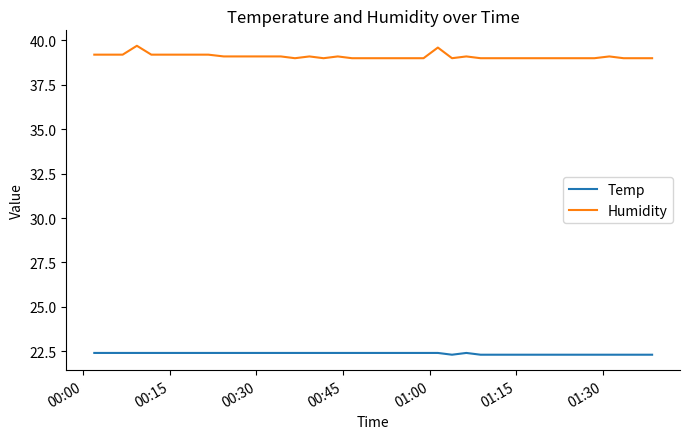

Which series has the widest spread of values?

Humidity